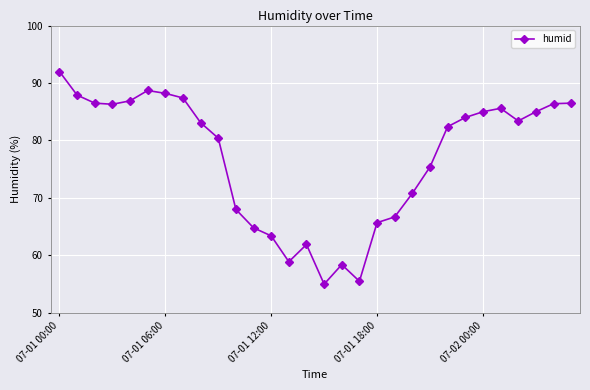

True or false: the data has more than 1 interior local peaks.

True